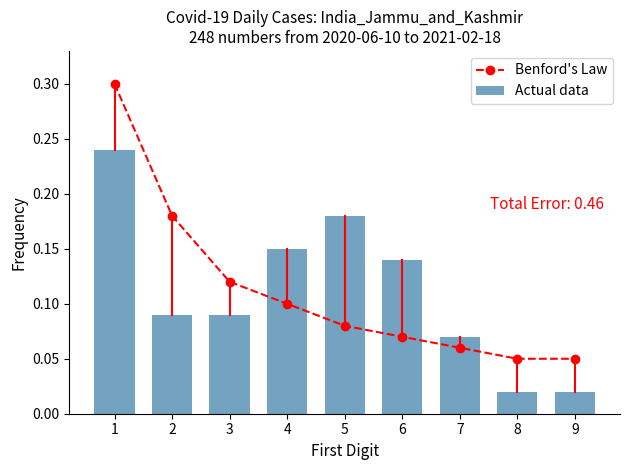

Does the chart contain stacked bars?

No